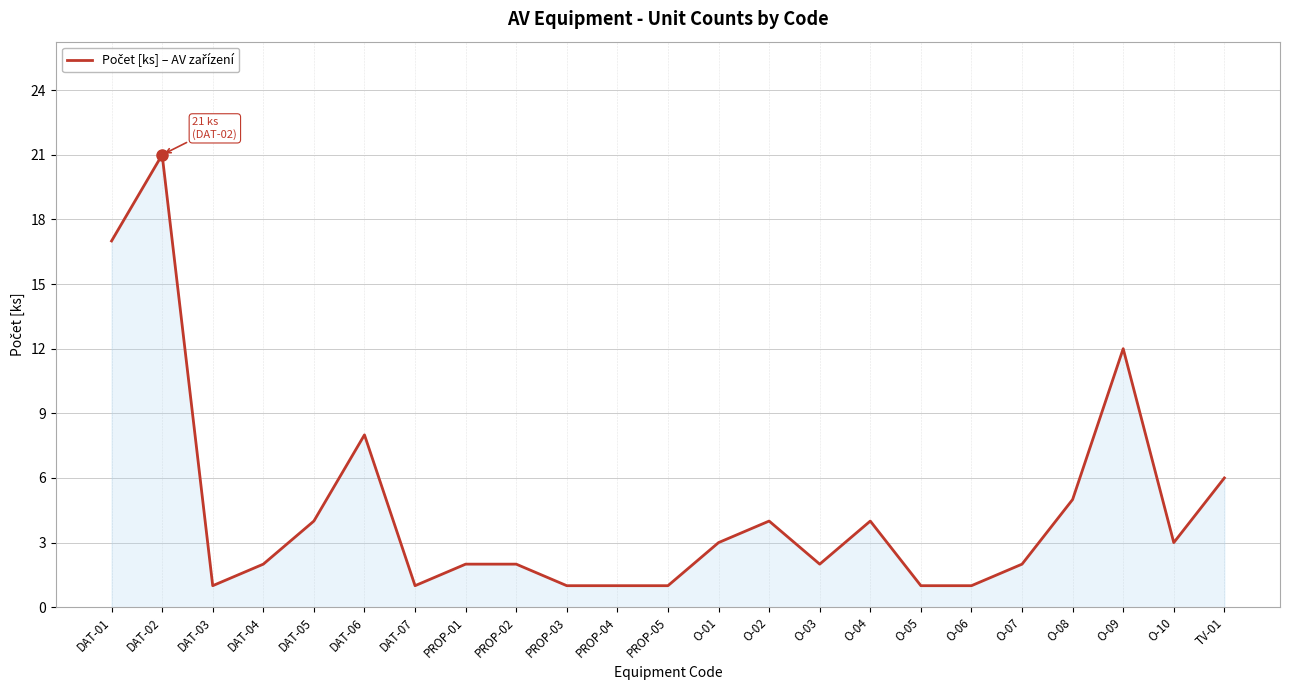

Which has a higher value, O-10 or TV-01?

TV-01